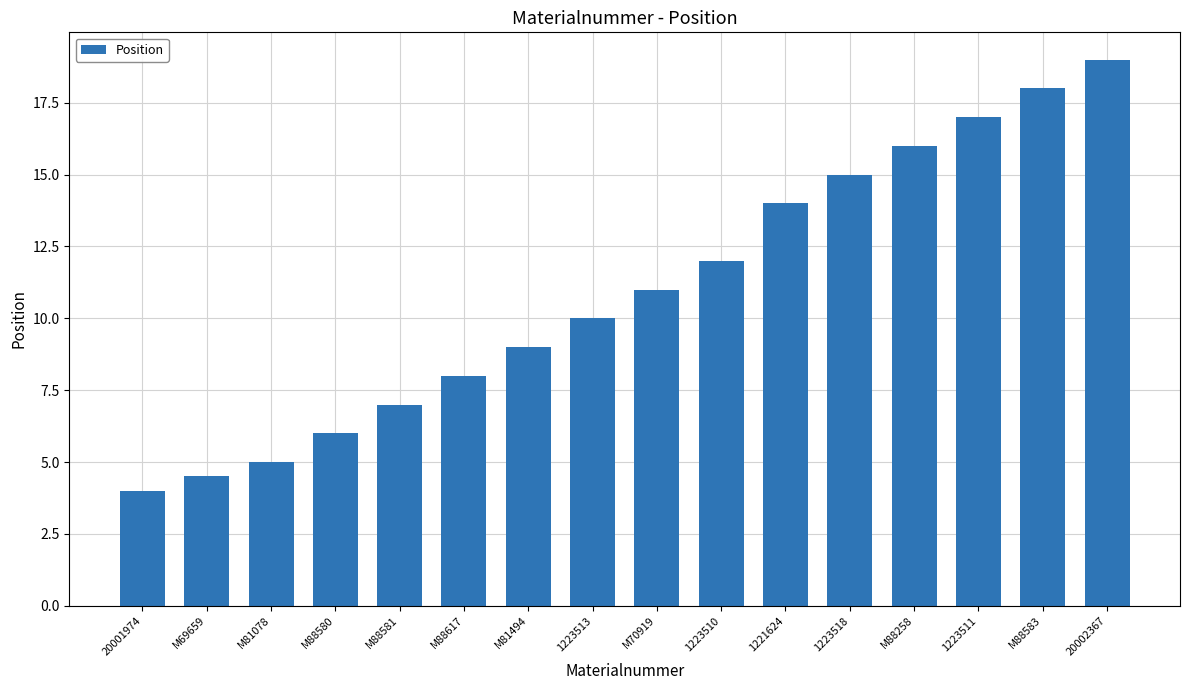

How many data points are less than 11?

8